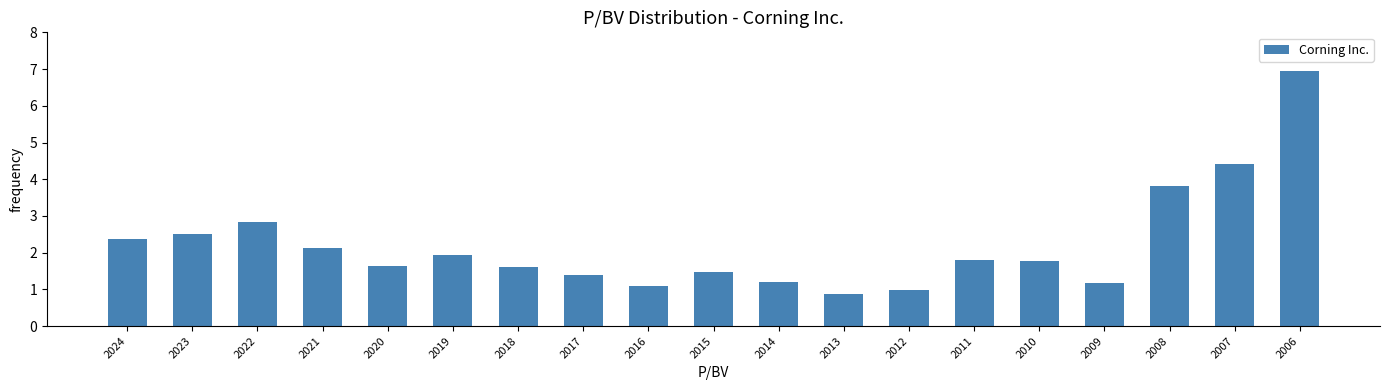

What is the value of the 7th bar from the left?

1.6